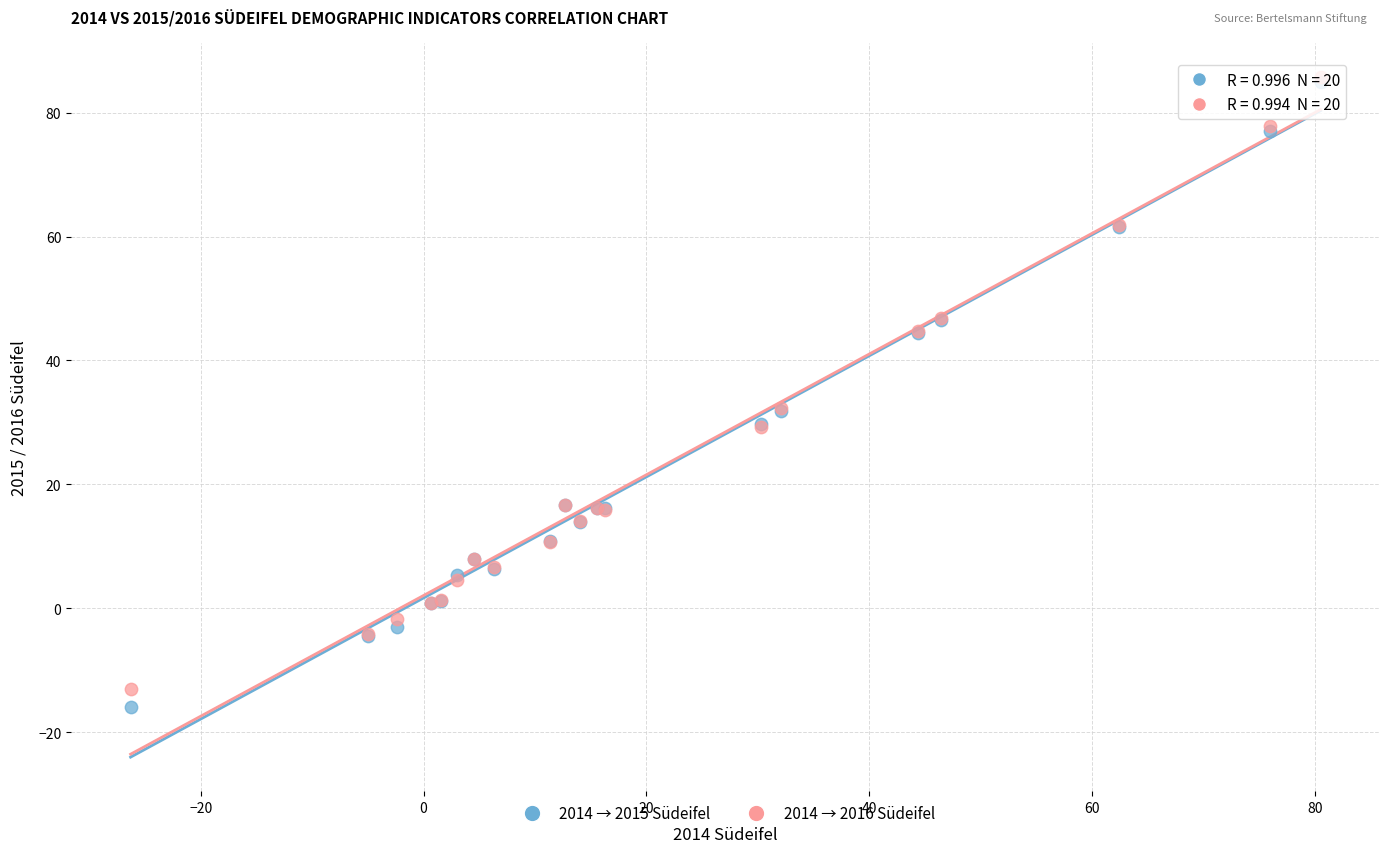

What are all the series names shown in the legend?

2014 → 2015 Südeifel, 2014 → 2016 Südeifel